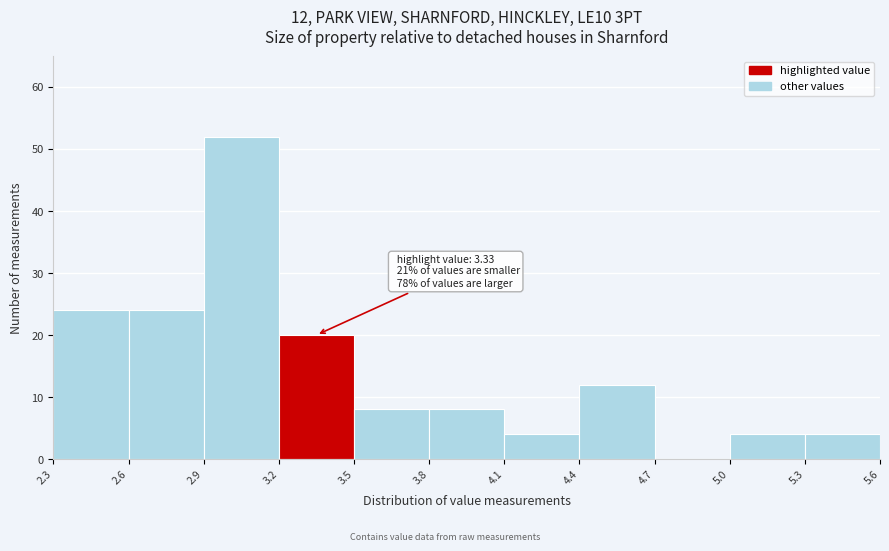

Which range on the x-axis has the tallest bar?

2.9 to 3.2